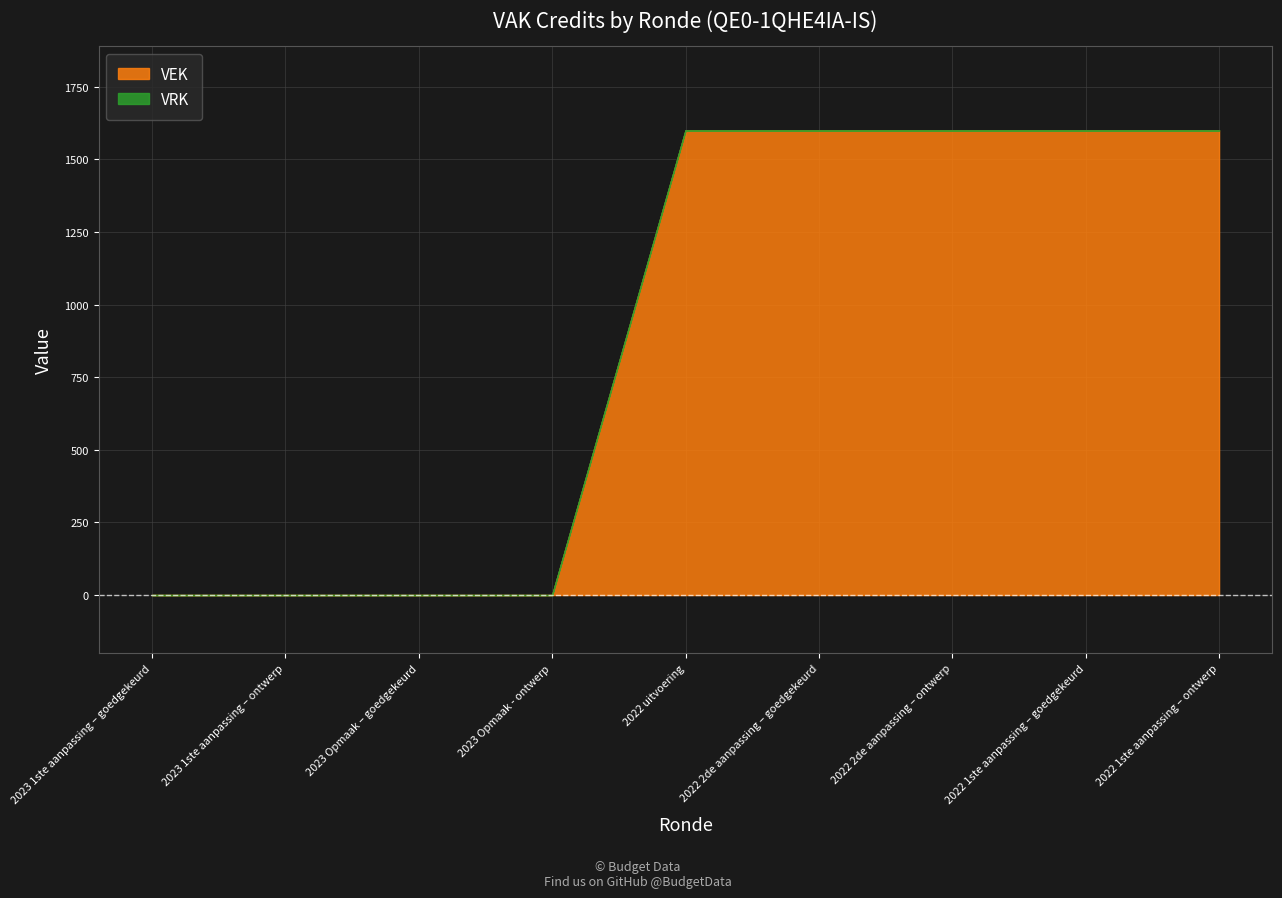

What are all the series names shown in the legend?

VEK, VRK